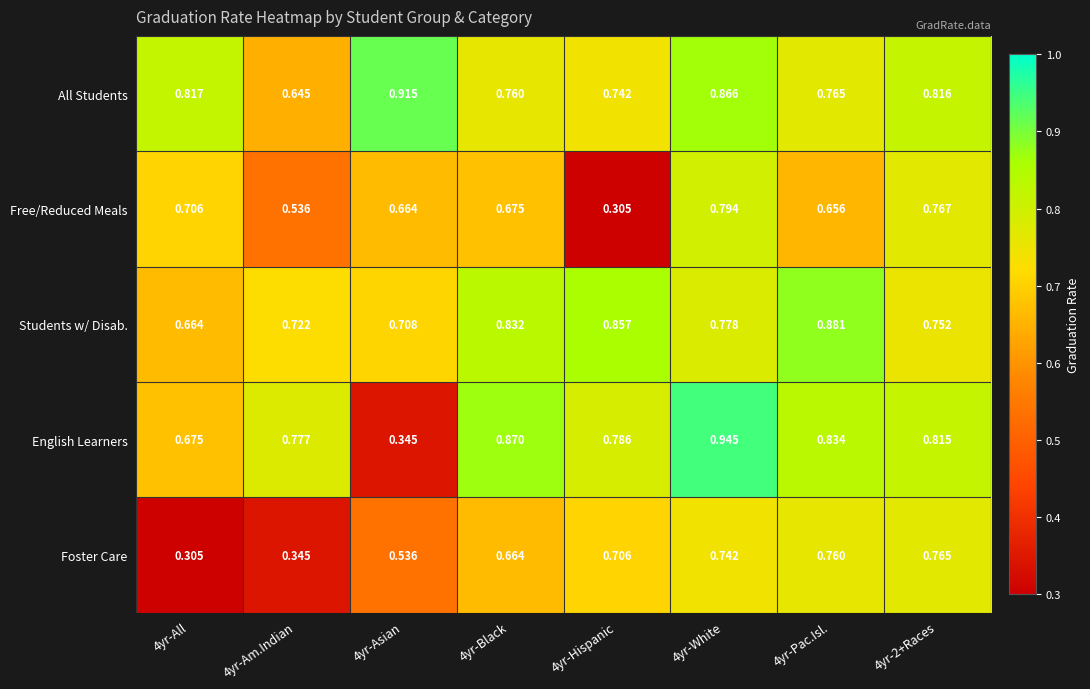

Between 4yr-White and 4yr-Pac.Isl., which series saw the biggest shift?

Free/Reduced Meals